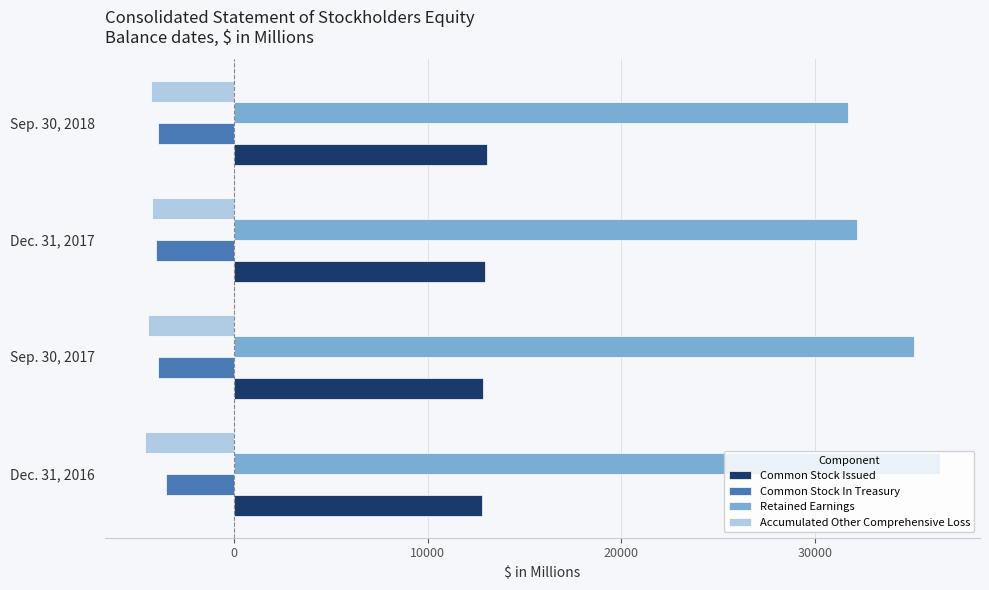

True or false: Common Stock In Treasury has a value of -3924 at Sep. 30, 2018.

True